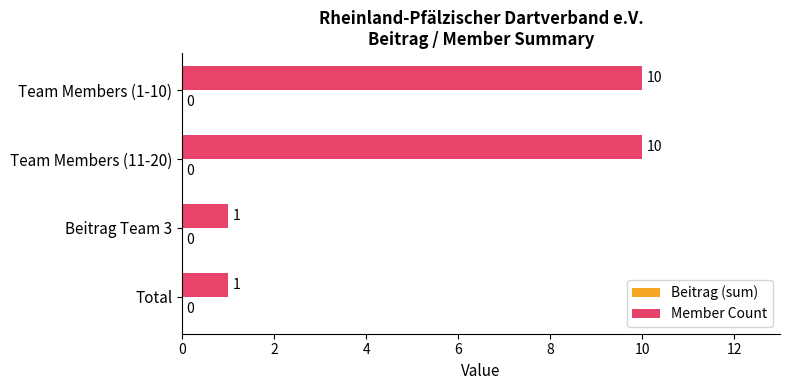

The value at Team Members (1-10) is 13. True or false?

False